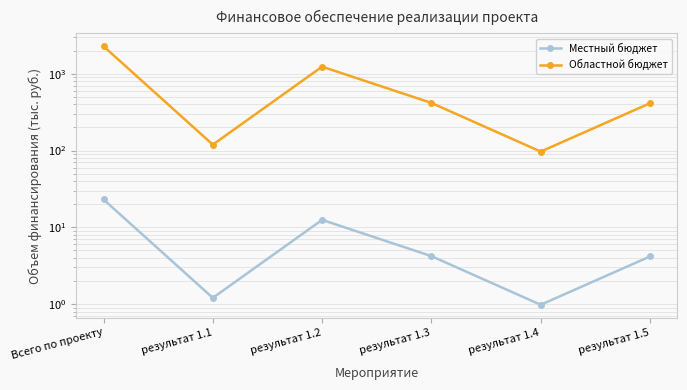

Reading left to right, extract all data points from this chart.

Местный бюджет: Всего по проекту=23.1	результат 1.1=1.2	результат 1.2=12.5	результат 1.3=4.2	результат 1.4=1.0	результат 1.5=4.2
Областной бюджет: Всего по проекту=2284.2	результат 1.1=119.3	результат 1.2=1237.5	результат 1.3=417.1	результат 1.4=96.9	результат 1.5=413.3